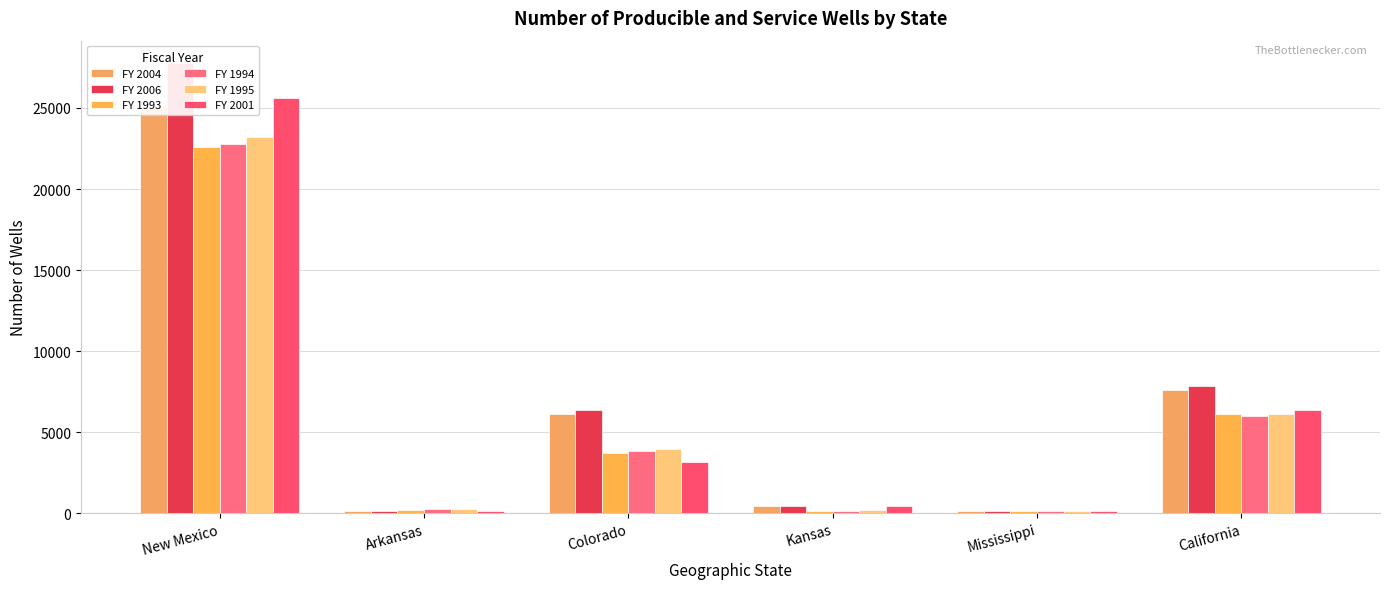

What is the label of the 1st bar from the left?

New Mexico